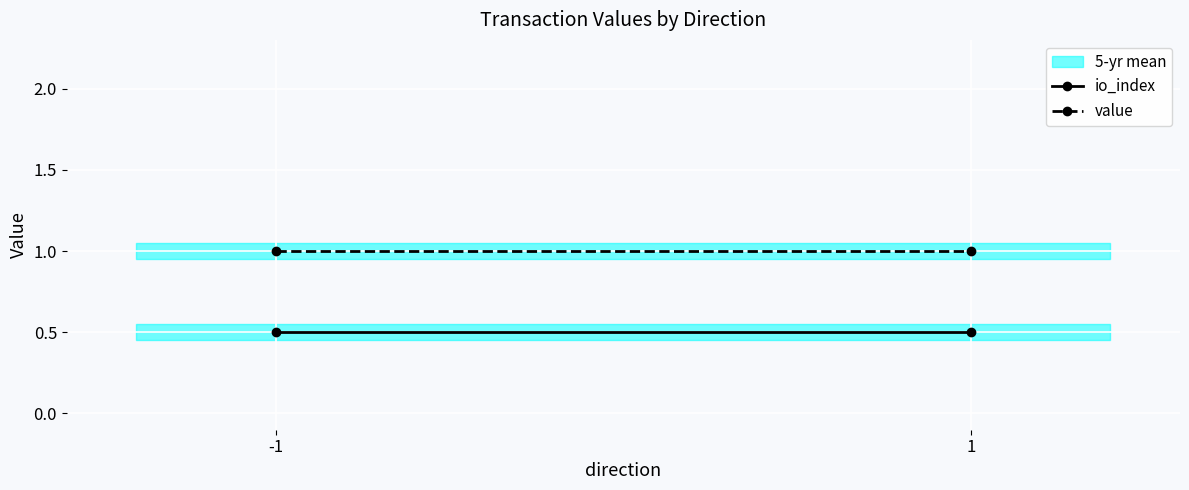

List the labels in order of value value, smallest first.

-1, 1